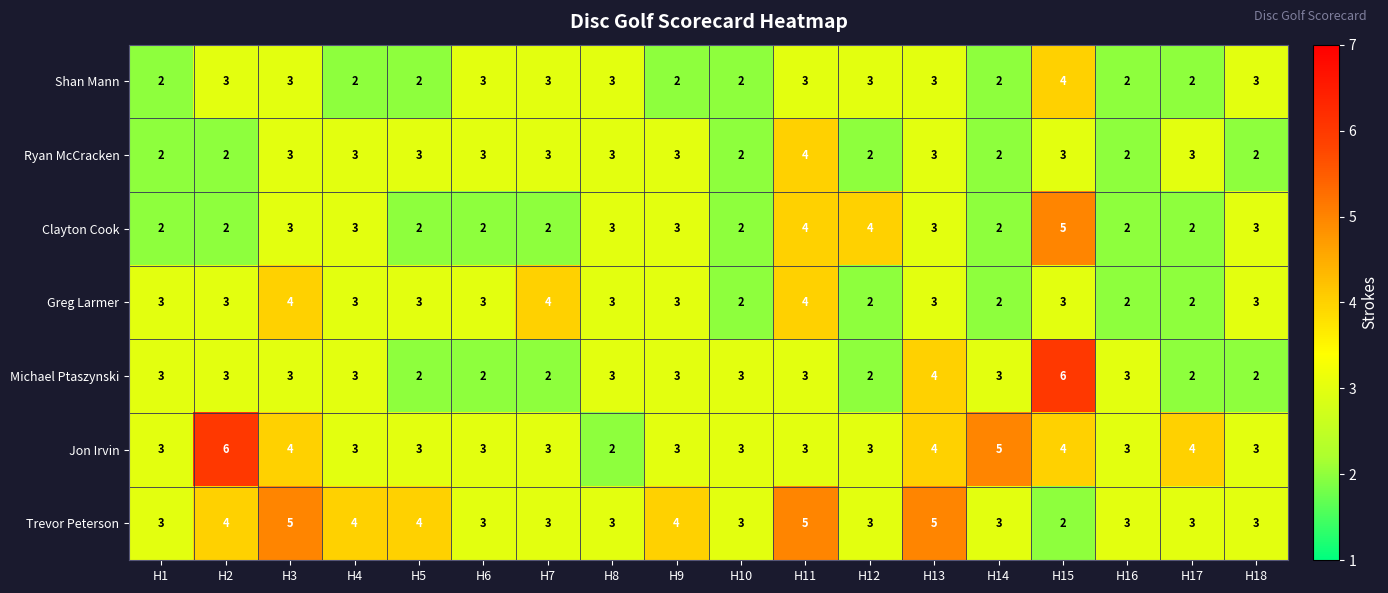

Is it true that Michael Ptaszynski equals 3 at H1?

True